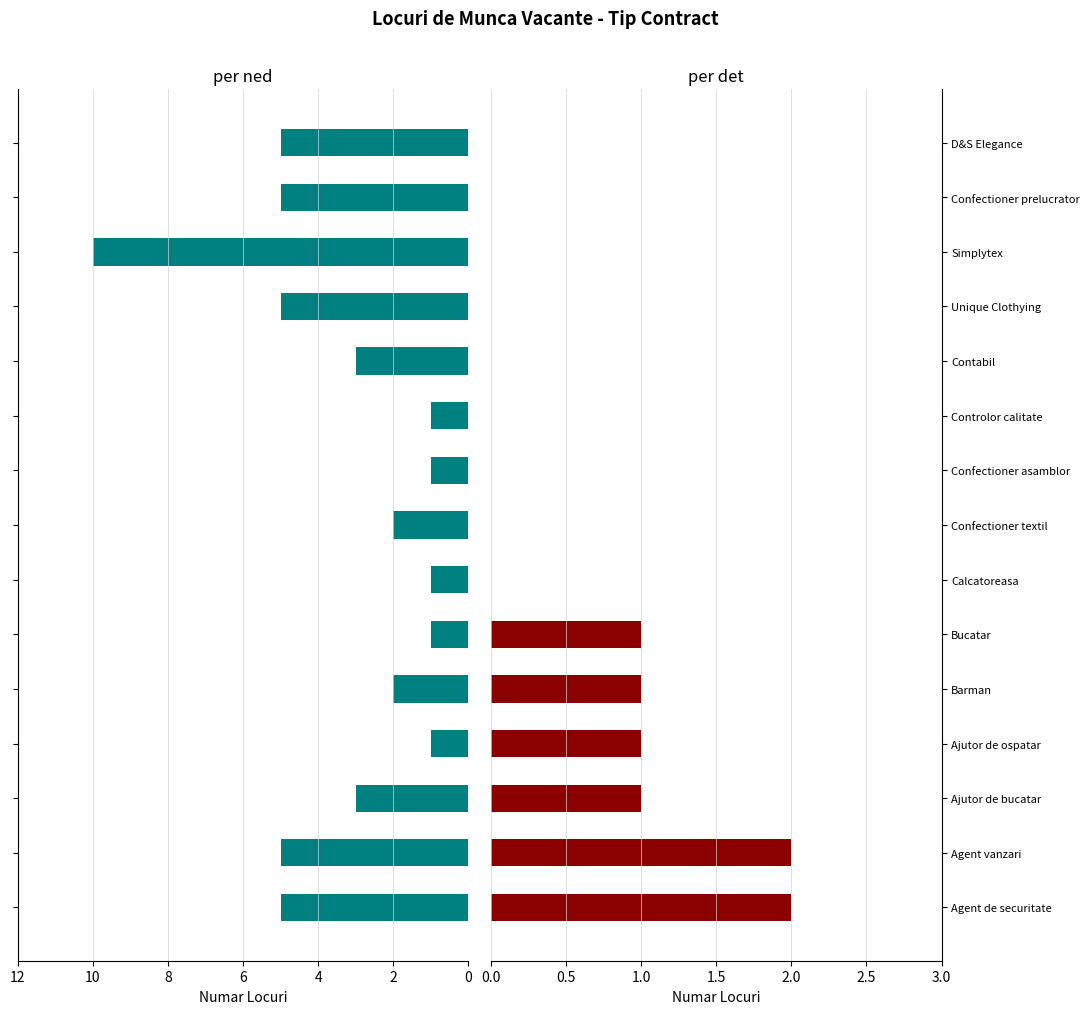

Which series has the largest range (max minus min)?

per ned